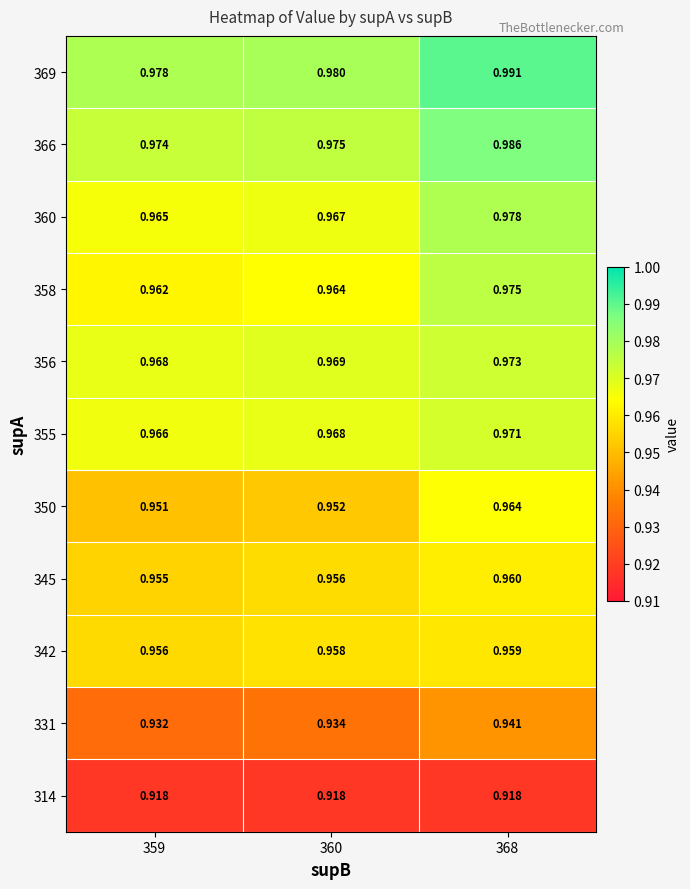

Is the value of 366 at 360 greater than the value of 356 at 368?

Yes